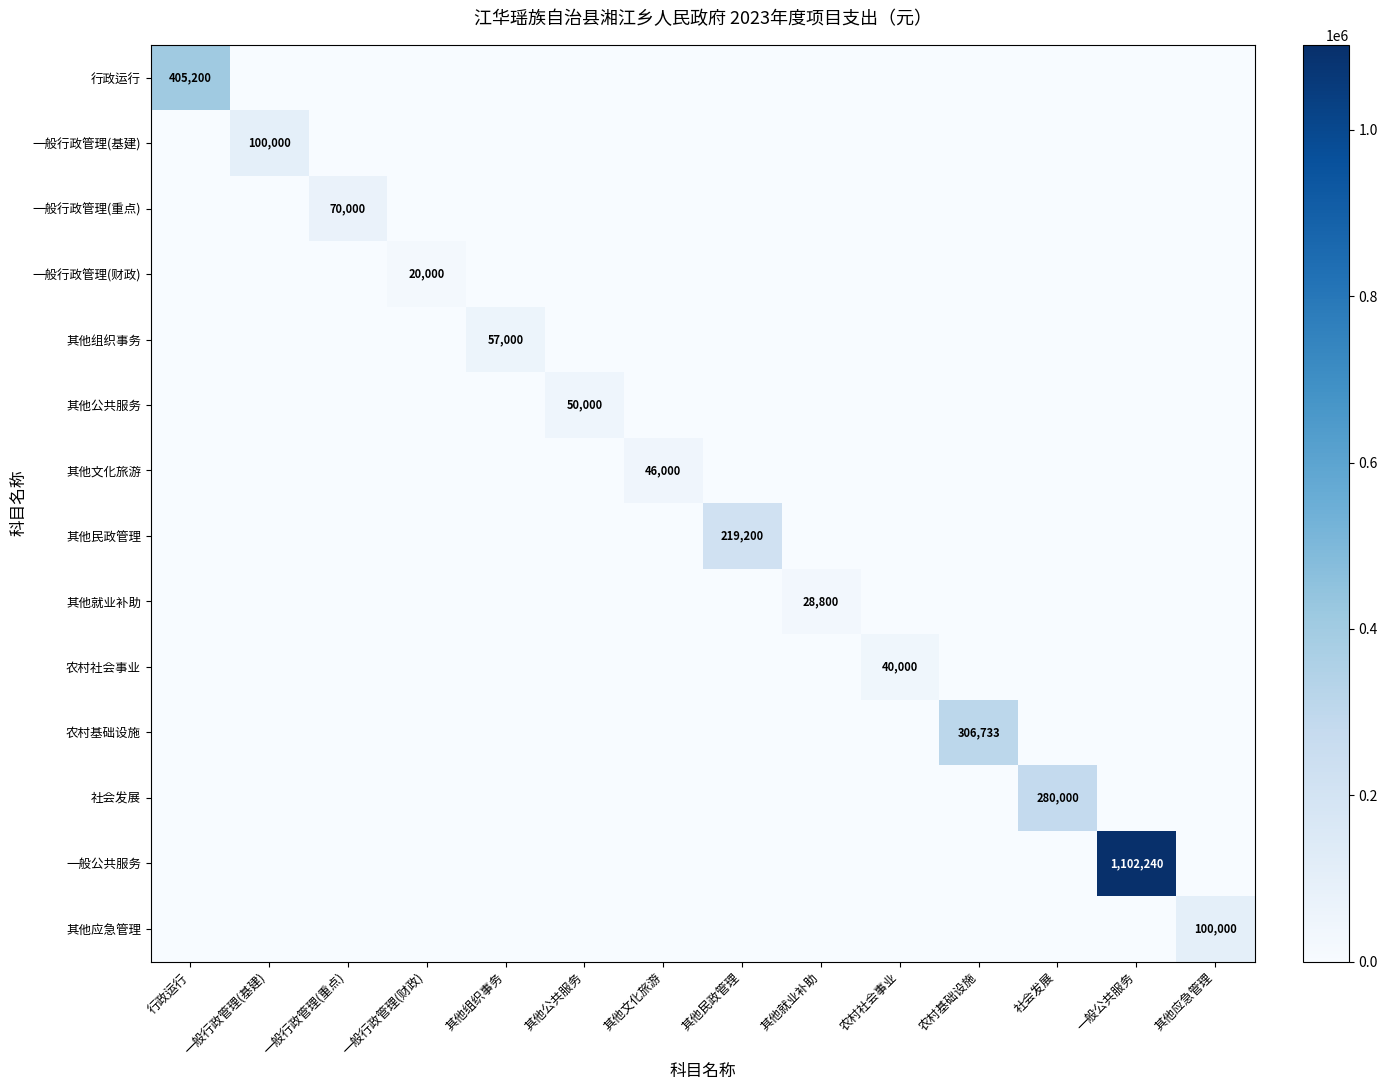

What is the difference between the highest and lowest values at 一般行政管理(基建)?

100000